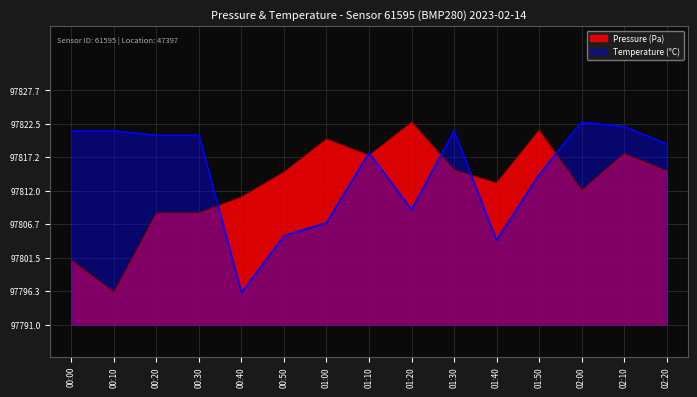

Reading left to right, what are all the values shown in this chart?

pressure: 97801.0	97796.0	97808.5	97808.5	97811.0	97814.9	97820.1	97817.5	97822.7	97815.2	97813.2	97821.4	97812.0	97817.8	97815.1
temperature: 97821.3	97821.3	97820.6	97820.6	97796.0	97804.9	97807.0	97817.9	97809.0	97821.3	97804.2	97814.5	97822.7	97822.0	97819.3